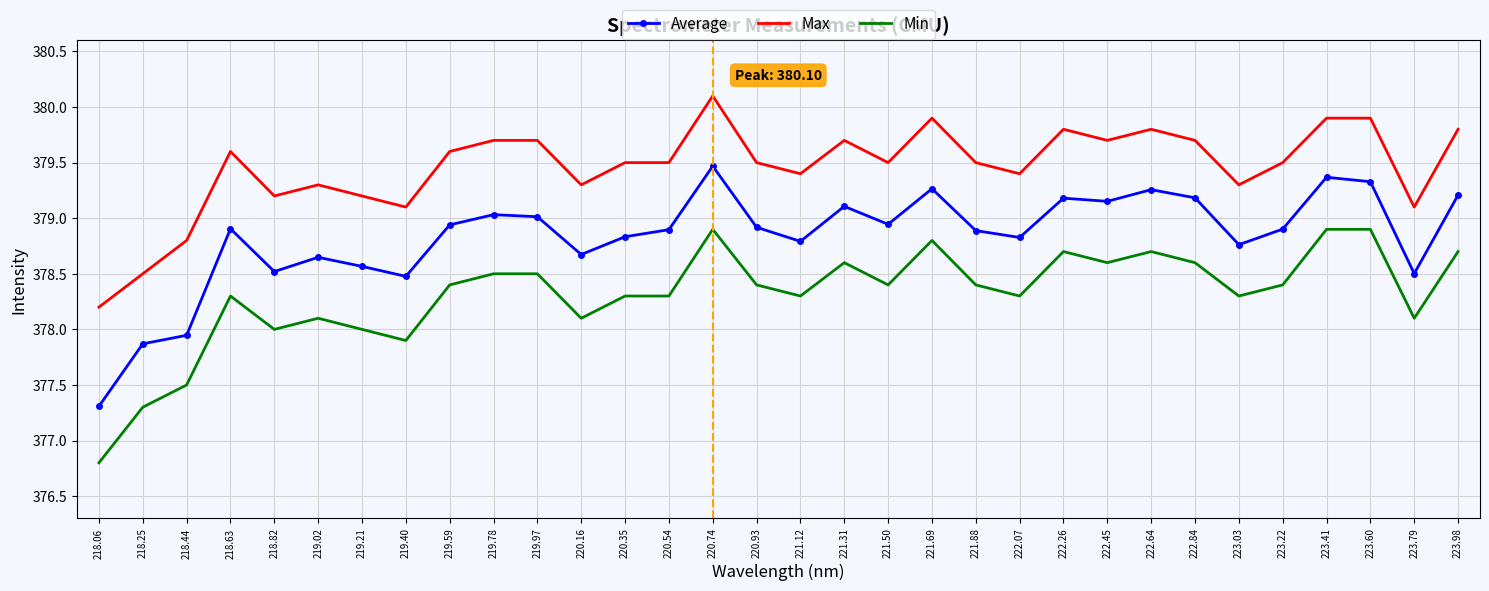

True or false: Max has a value of 379.5 at 220.54.

True